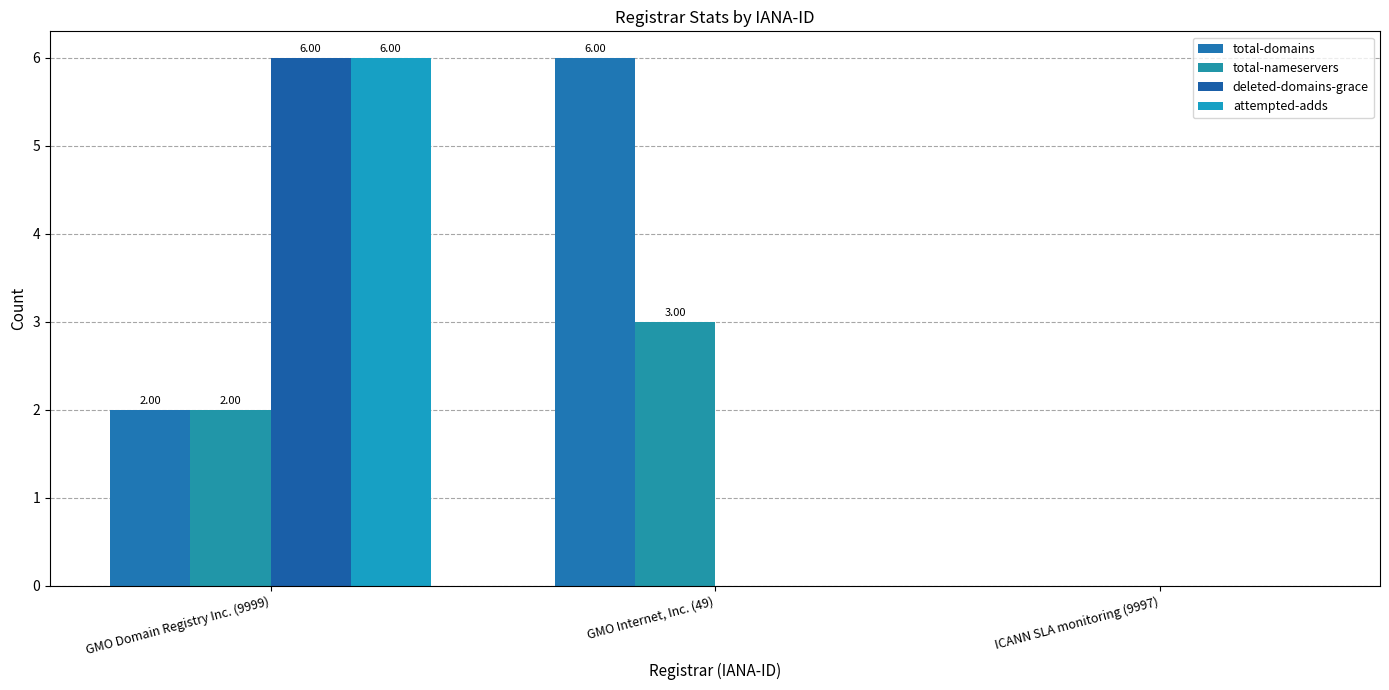

What position from the left is GMO Domain Registry Inc. (9999)?

1